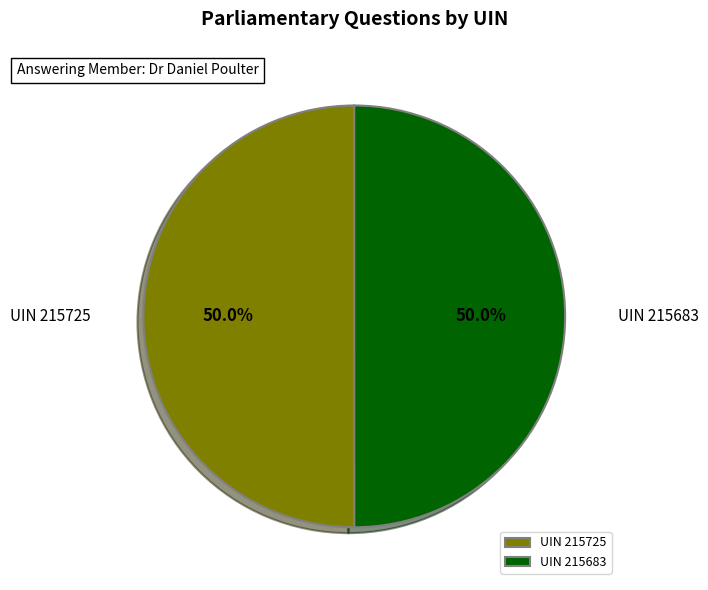

What percentage do UIN 215683 and UIN 215725 together represent?

100.0%